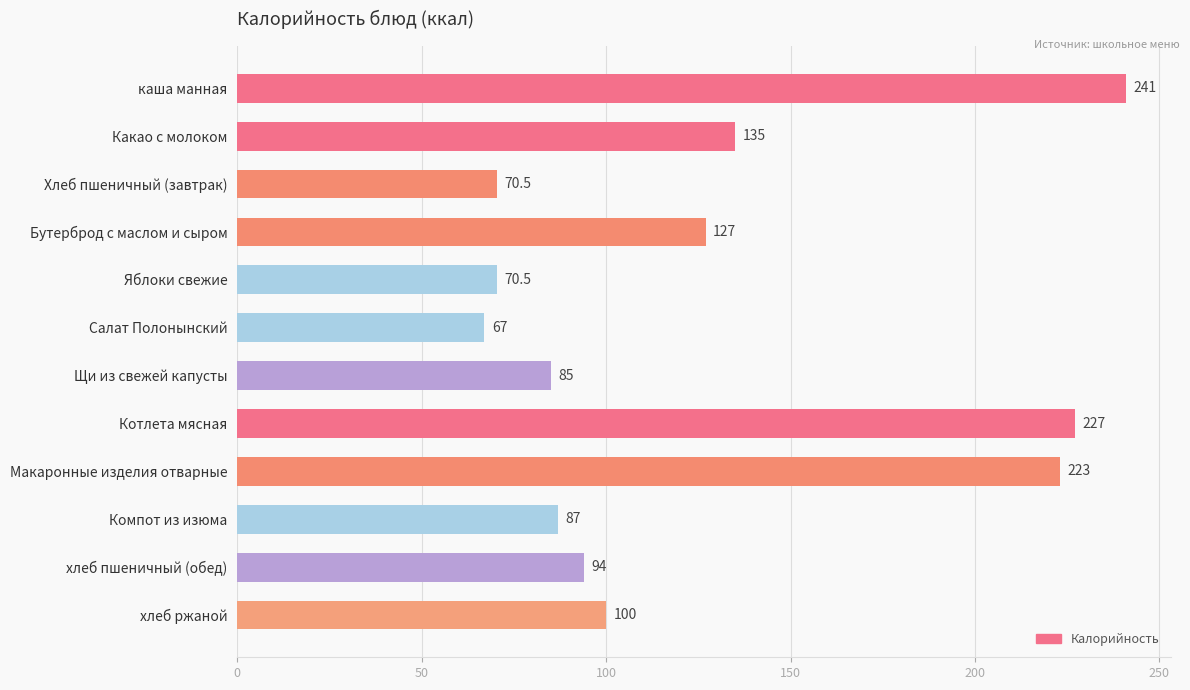

Between Яблоки свежие and Котлета мясная, which is larger?

Котлета мясная